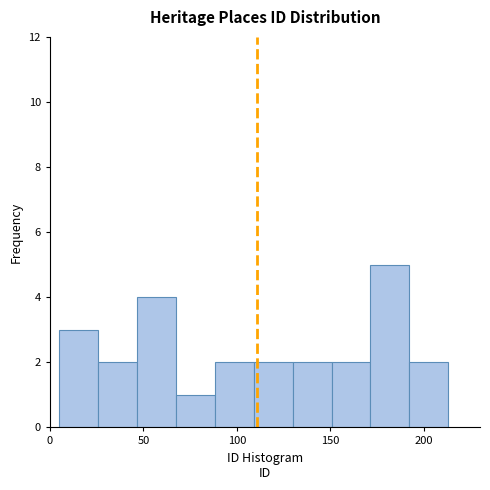

Reading left to right, transcribe this chart: for each bar, give the range it covers on the x-axis and its height. Neither the bar edges nor the heights are printed on the chart, so give them approximately, as read against the axes.

5 to 25: 3
25 to 45: 2
45 to 65: 4
65 to 90: 1
90 to 110: 2
110 to 130: 2
130 to 150: 2
150 to 170: 2
170 to 190: 5
190 to 215: 2